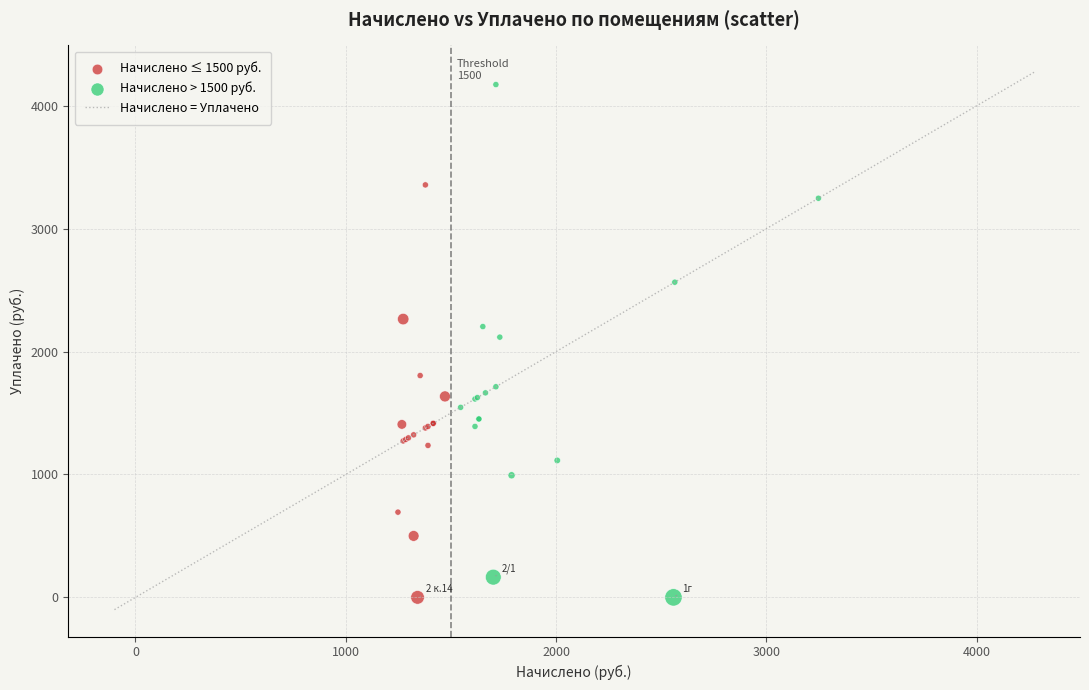

Which series has the widest spread of Y values?

Начислено > 1500 руб.